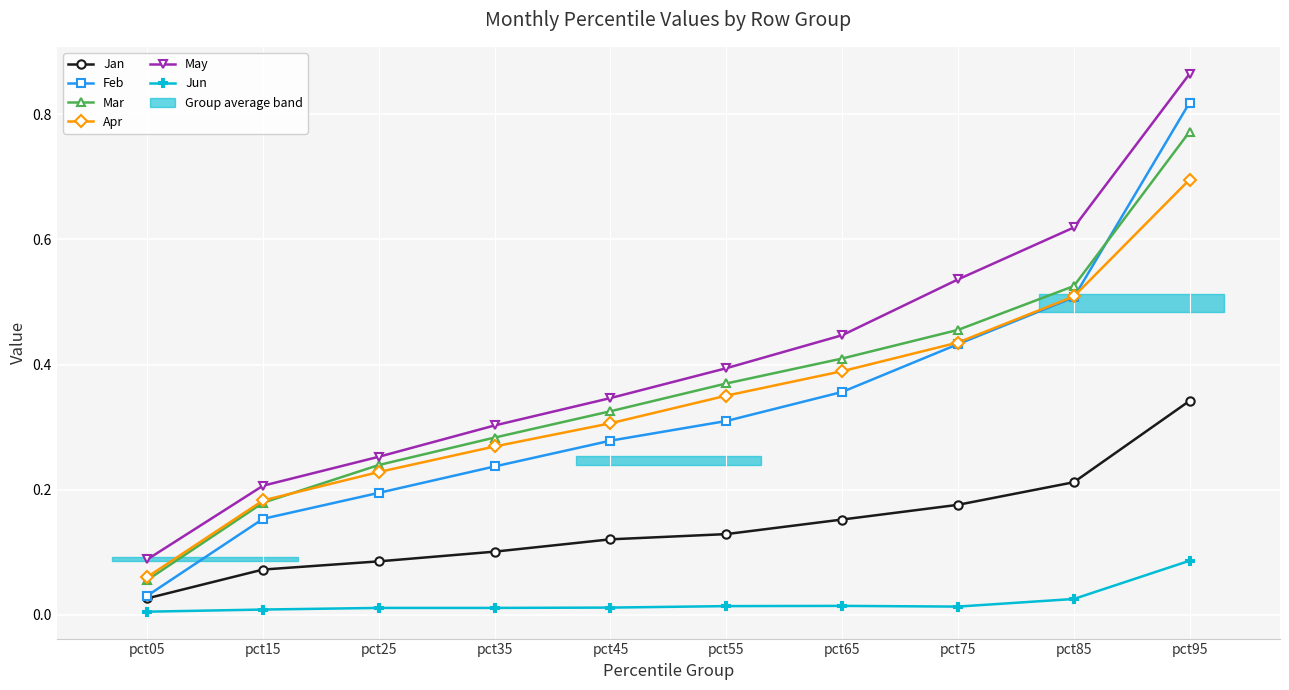

What is the spread (max minus min) of values at pct45?

0.3